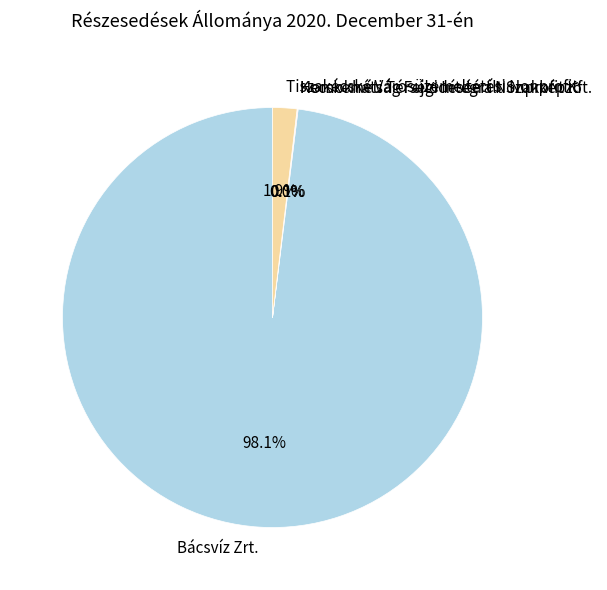

True or false: Tiszakécske Városüzemeltetési Nonprofit accounts for 2% of the total.

True